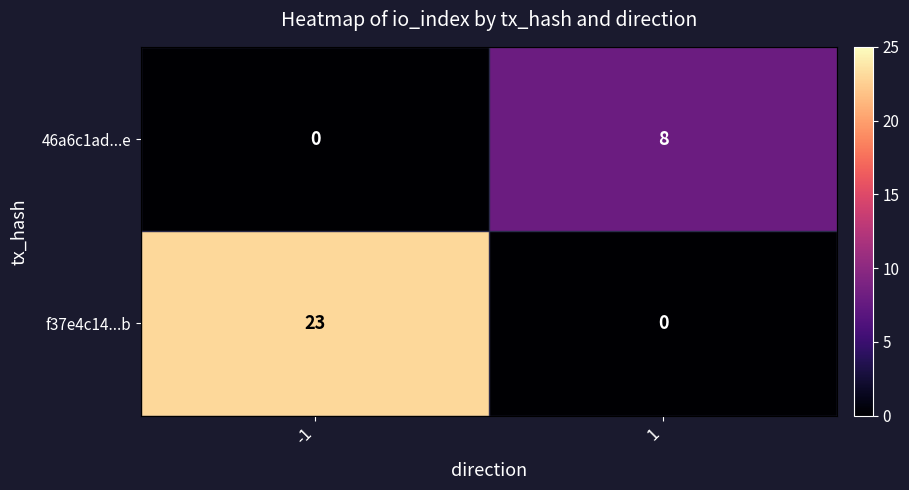

Which series has the widest spread of values?

f37e4c14...b